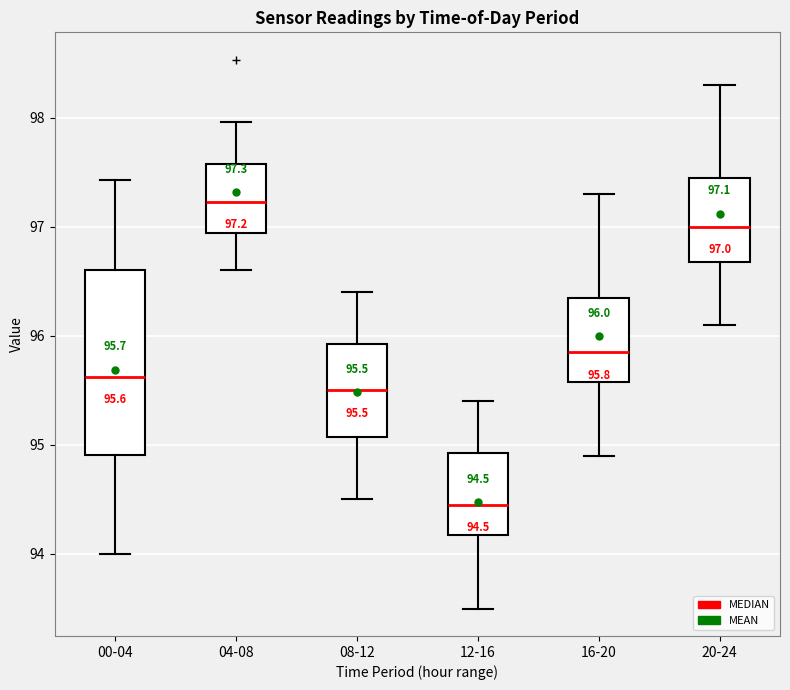

Which box has the highest median line?

04-08